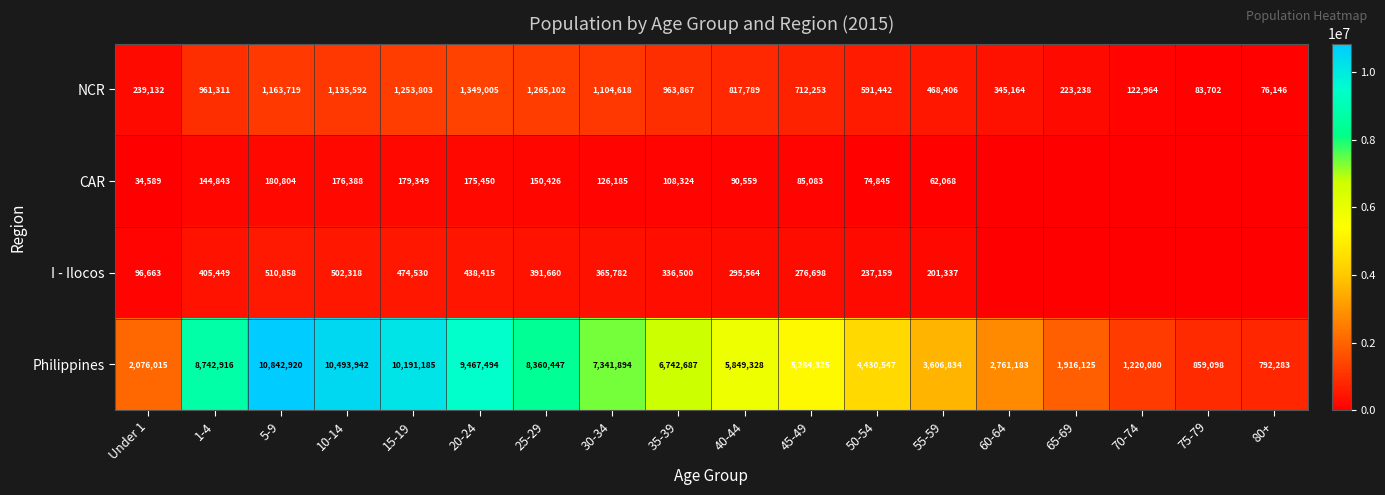

What is the average value of the Philippines series?

5609961